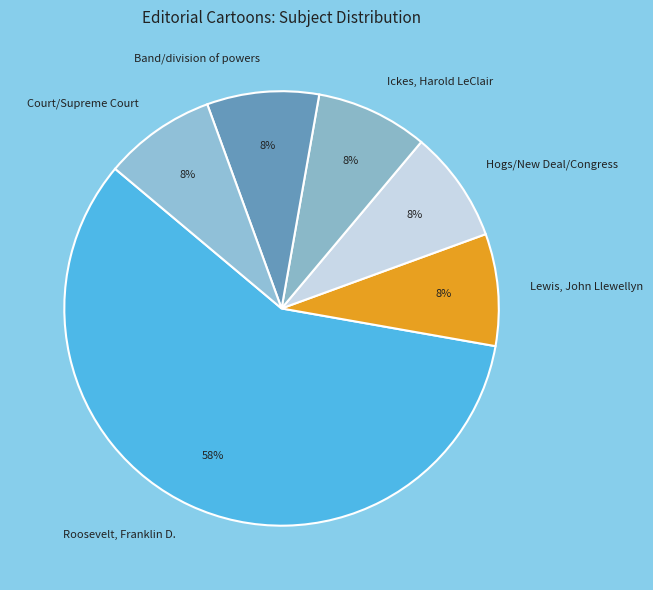

To the nearest percent, what is the average slice percentage?

17%